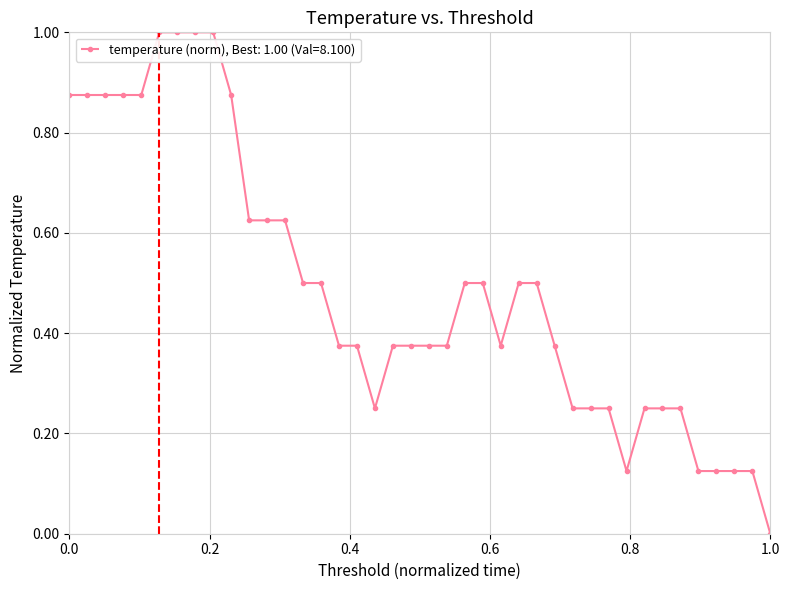

What is the value of the 15th point from the left?

0.5